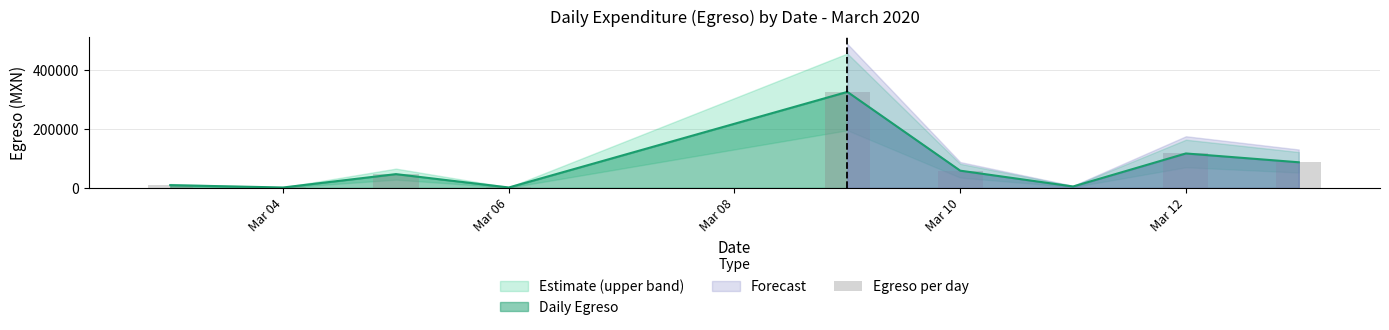

What is the minimum value shown in the chart?

1276.0